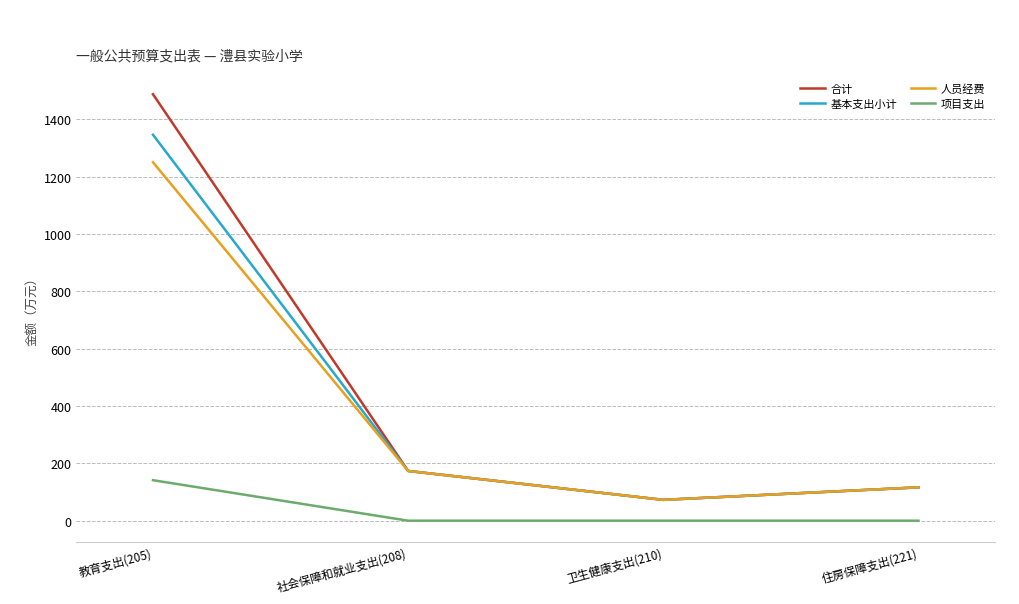

True or false: 项目支出 and 基本支出小计 intersect in this chart.

False